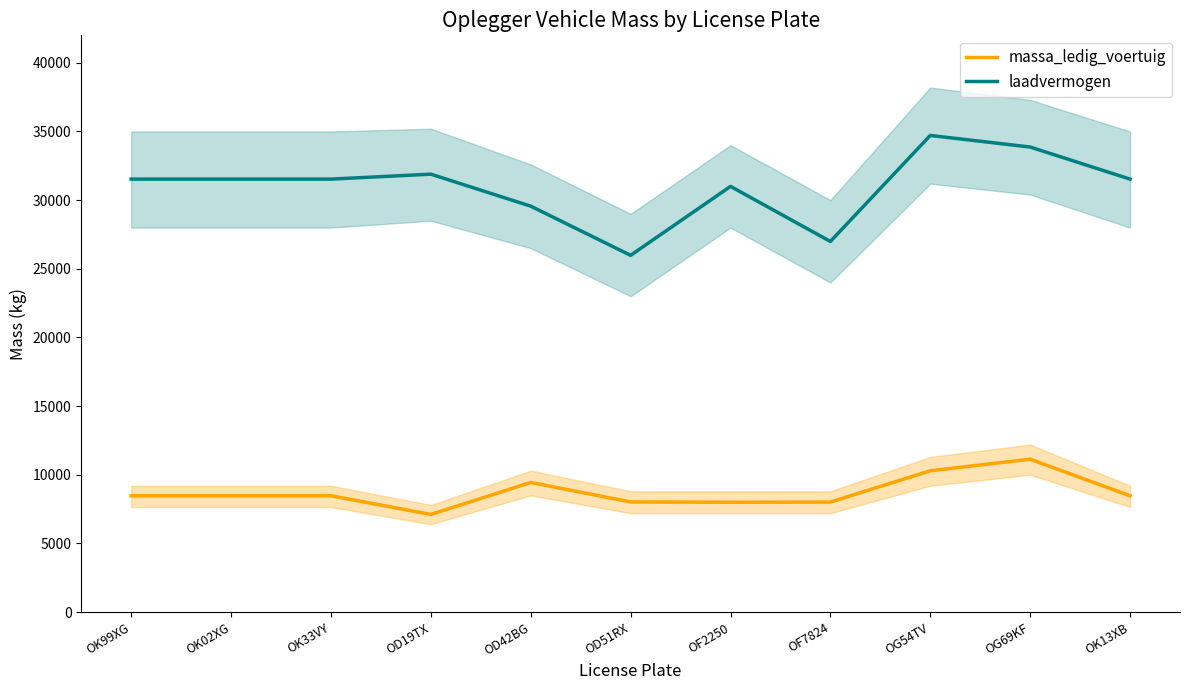

Which series has the largest range (max minus min)?

laadvermogen